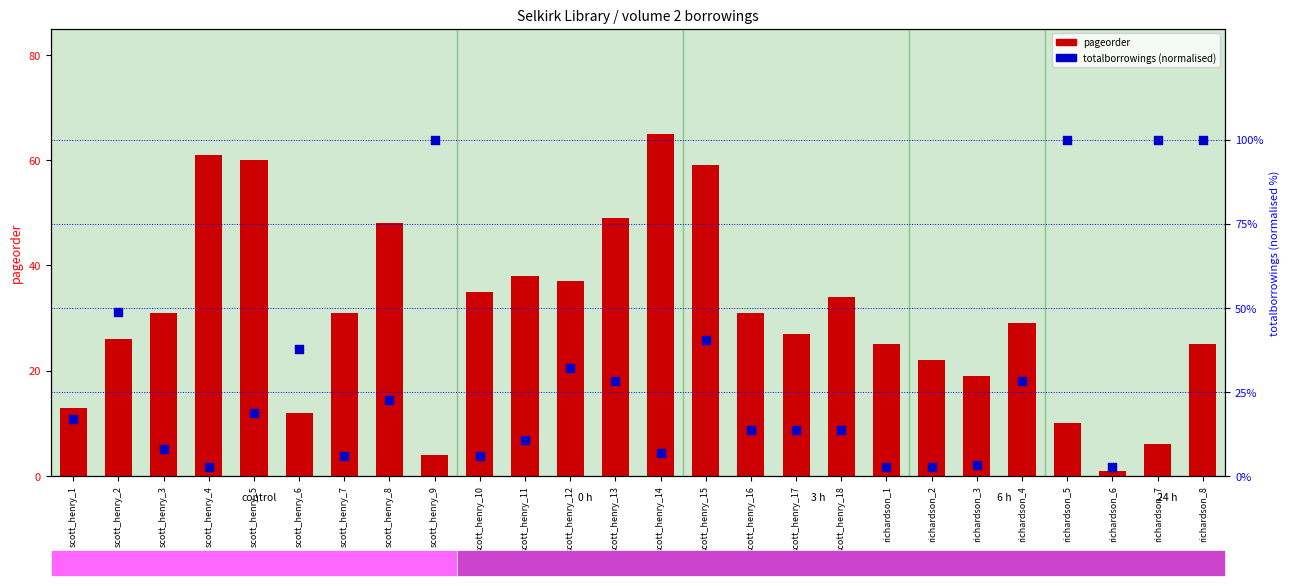

What is the total value across all series at scott_henry_7?

36.9